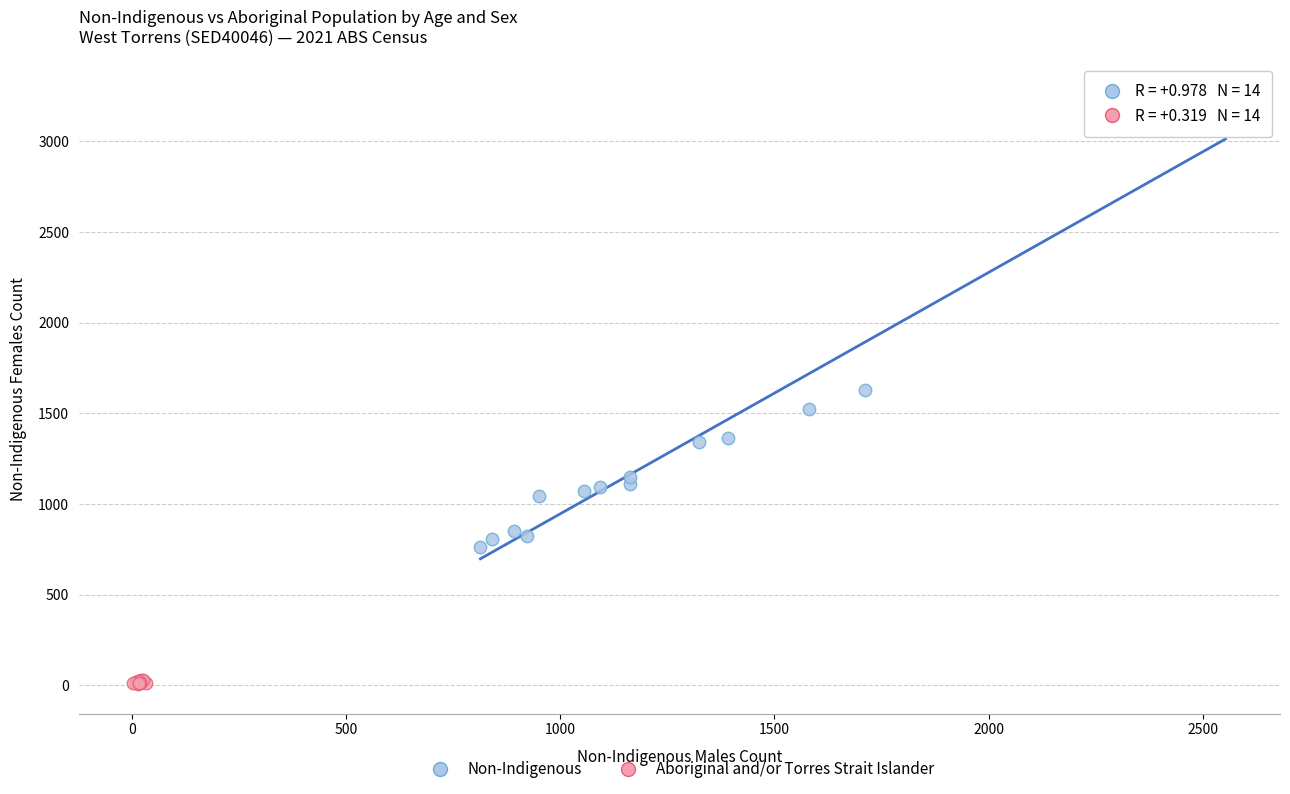

Which series contains the highest Y value?

Non-Indigenous